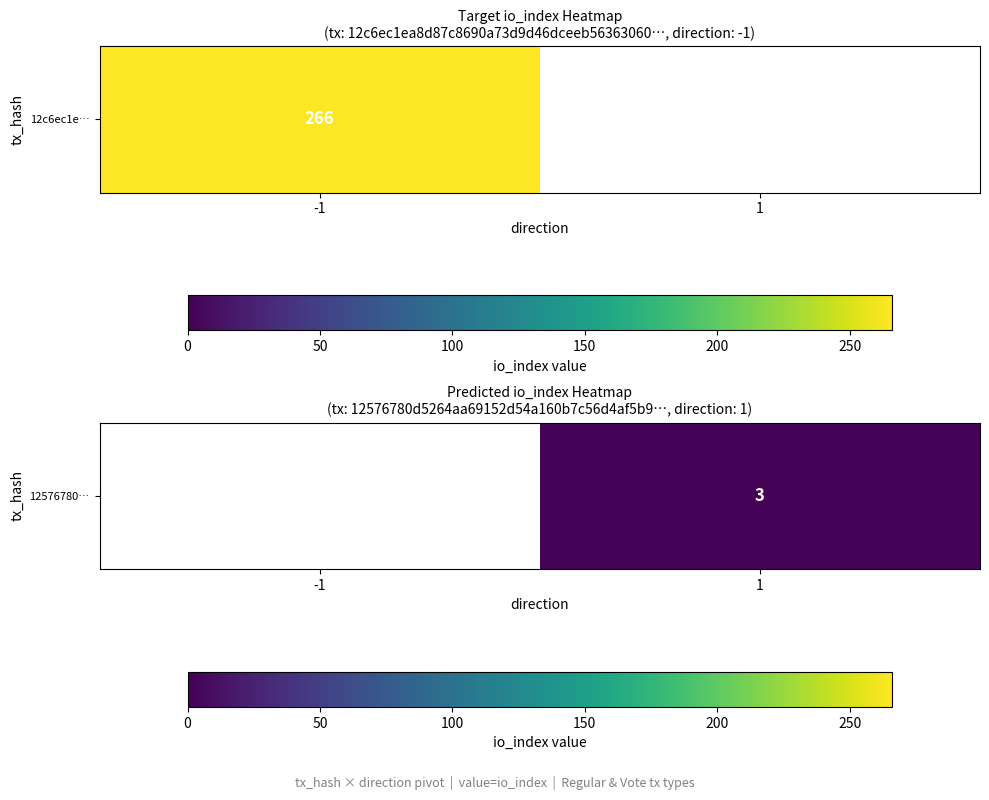

List the labels in order of value, smallest first.

-1, 1